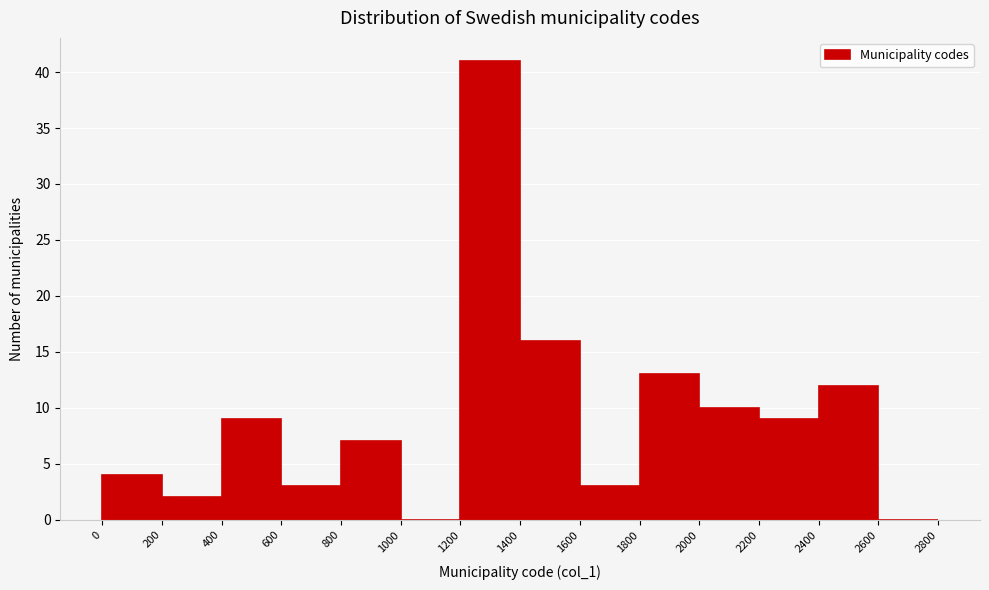

Which range on the x-axis has the tallest bar?

1200 to 1400